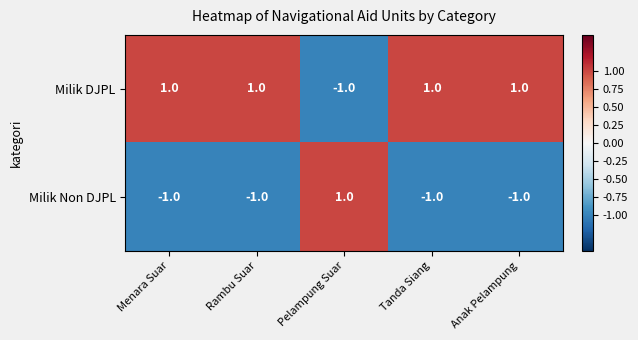

How many positive values does the Milik DJPL series have?

4